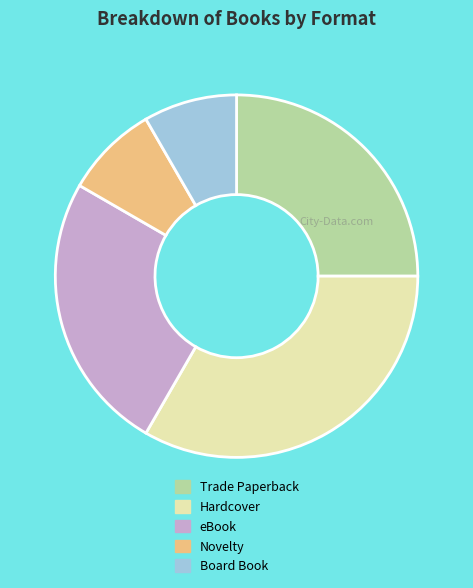

Count the number of slices in the pie.

5